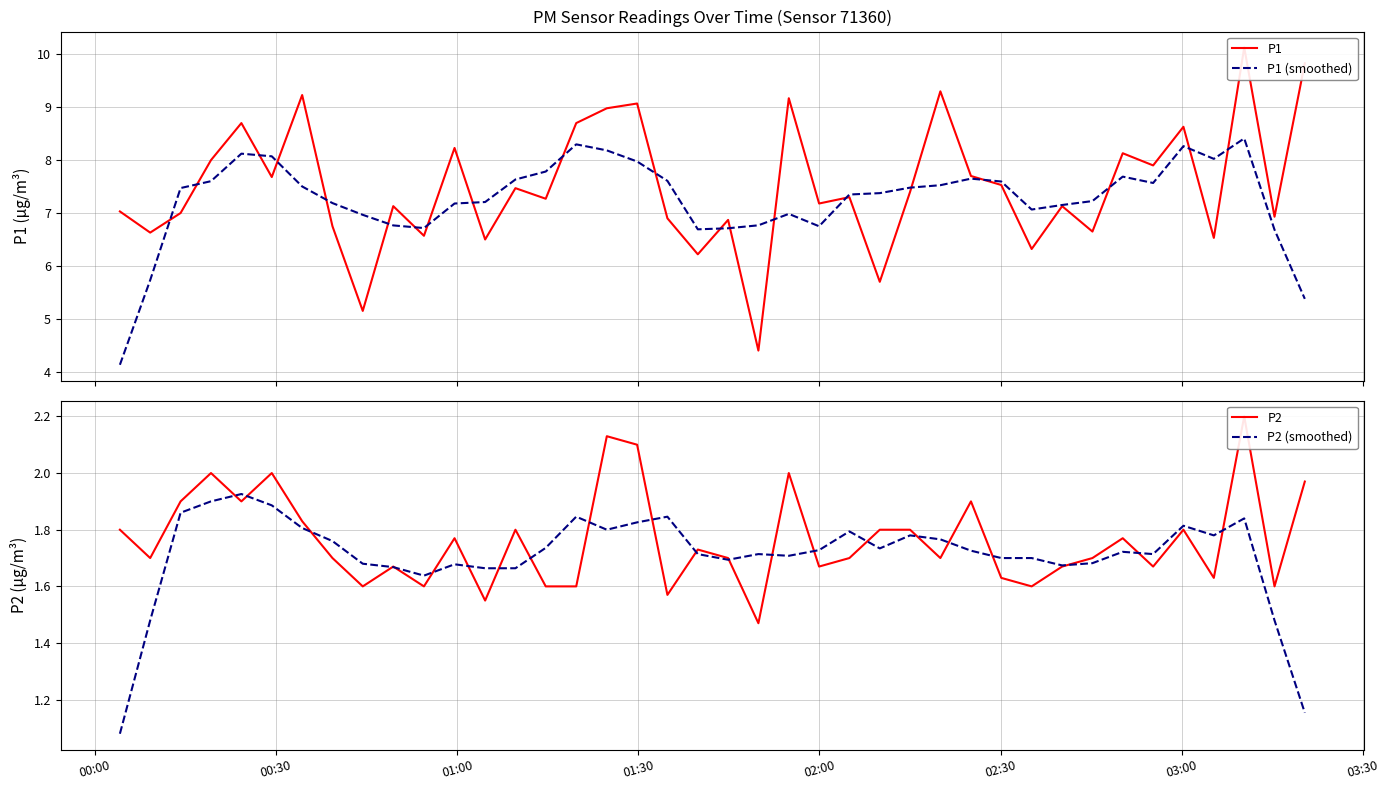

True or false: P1 has a value of 12.2 at 34.

False